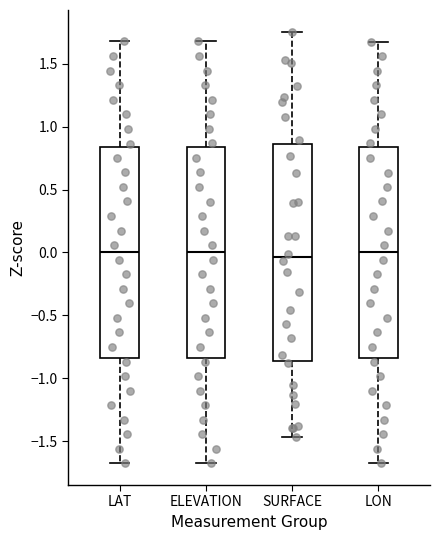

Reading left to right, read every box against the y-axis: the position of its median line, the range the box covers, and the ends of its whiskers. The values are not printed on the chart, so give them approximately, as read against the axis.

LAT: median 0.00, box -0.85 to 0.85, whiskers -1.70 to 1.70
ELEVATION: median 0.00, box -0.85 to 0.85, whiskers -1.65 to 1.70
SURFACE: median -0.05, box -0.85 to 0.85, whiskers -1.45 to 1.75
LON: median 0.00, box -0.85 to 0.85, whiskers -1.70 to 1.65